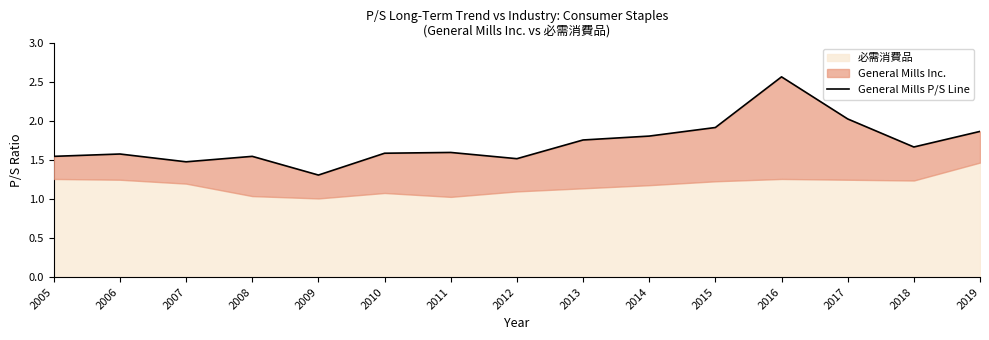

What is the difference between the maximum and minimum values?

1.3